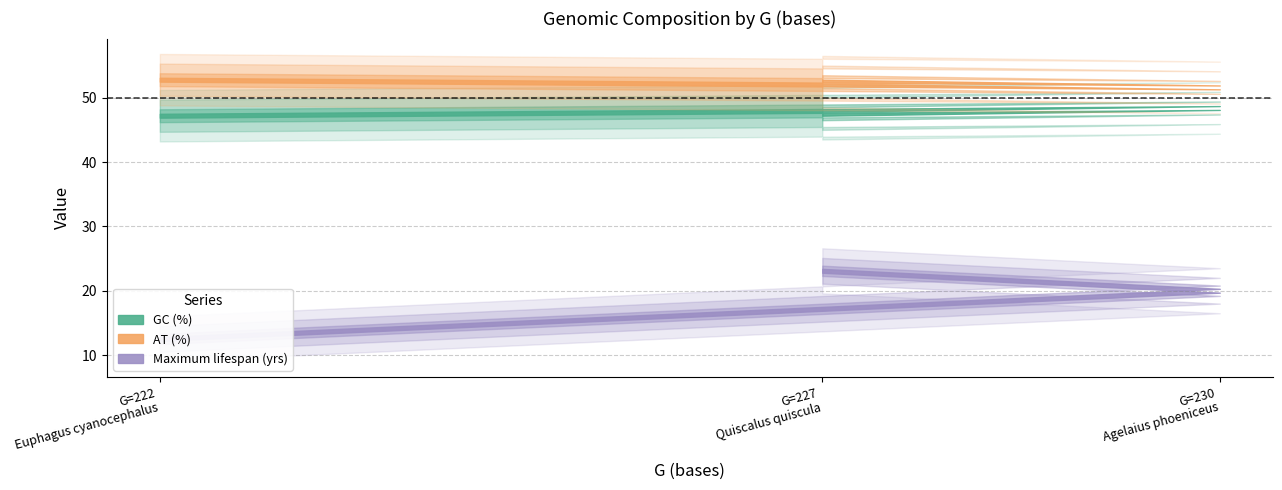

The GC (%) series shows 76.8 at 230. True or false?

False